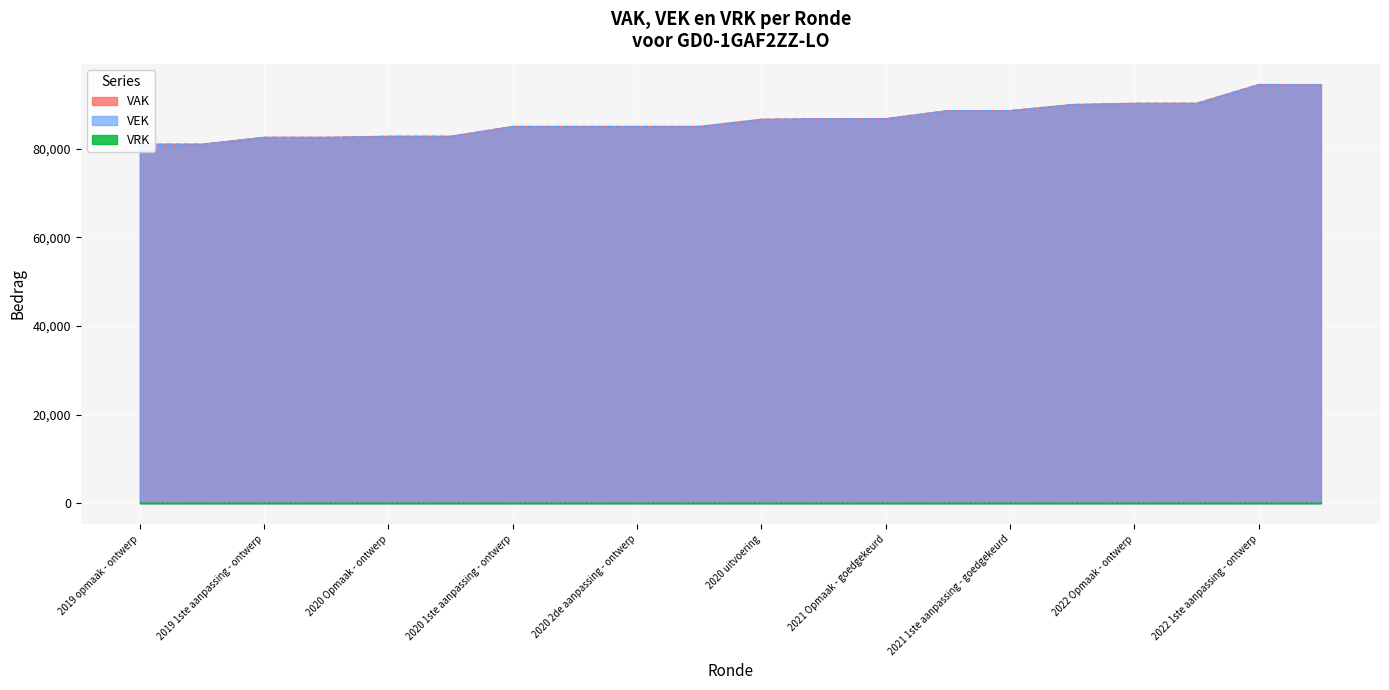

What position from the left is 2019 1ste aanpassing - goedgekeurd?

4